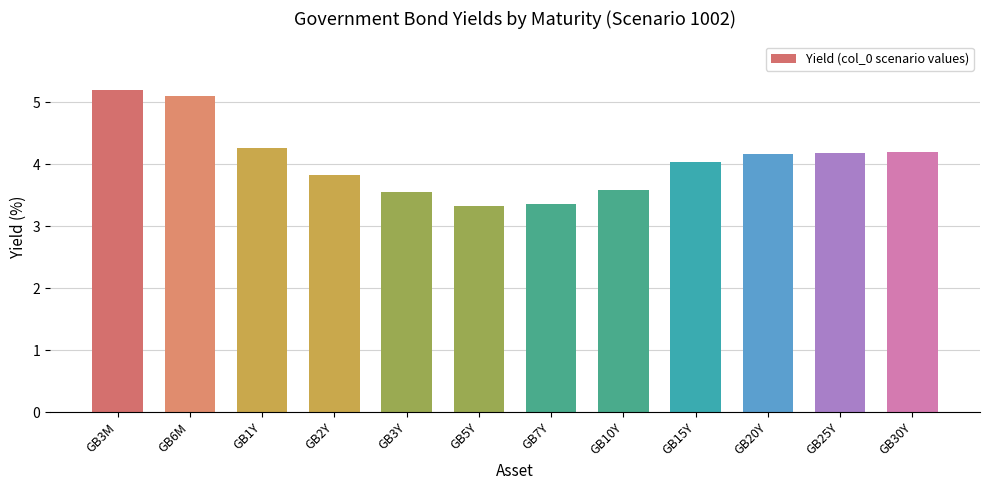

What is the difference between the second highest and minimum values?

1.8